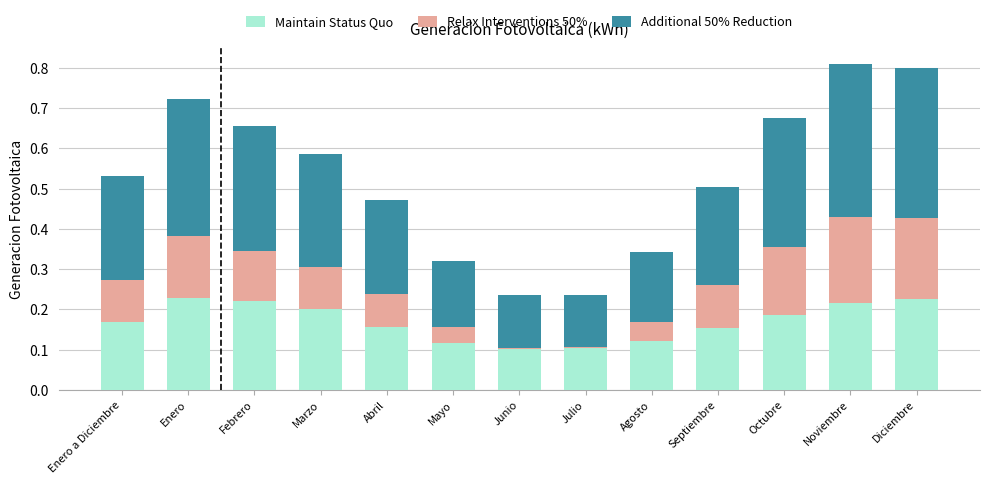

What are all the series names shown in the legend?

Maintain Status Quo, Relax Interventions 50%, Additional 50% Reduction